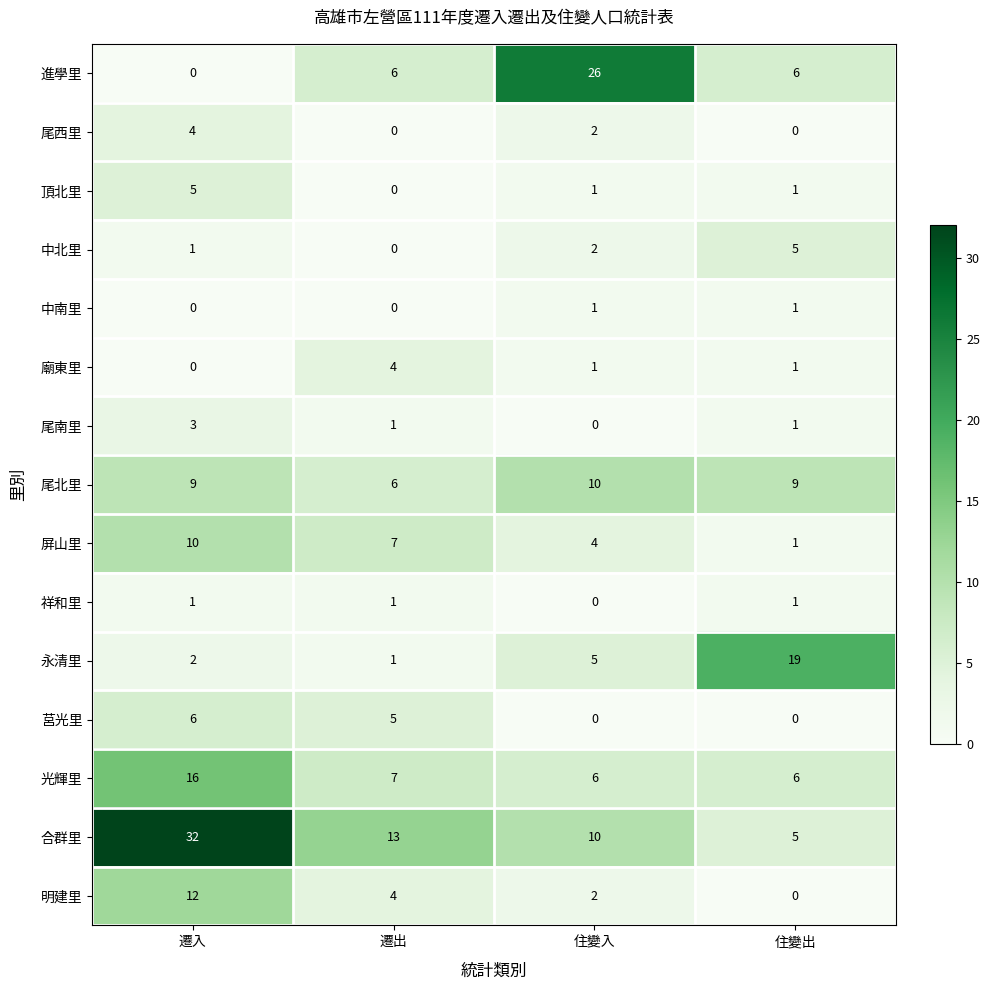

At how many categories does at least one series exceed 22?

2